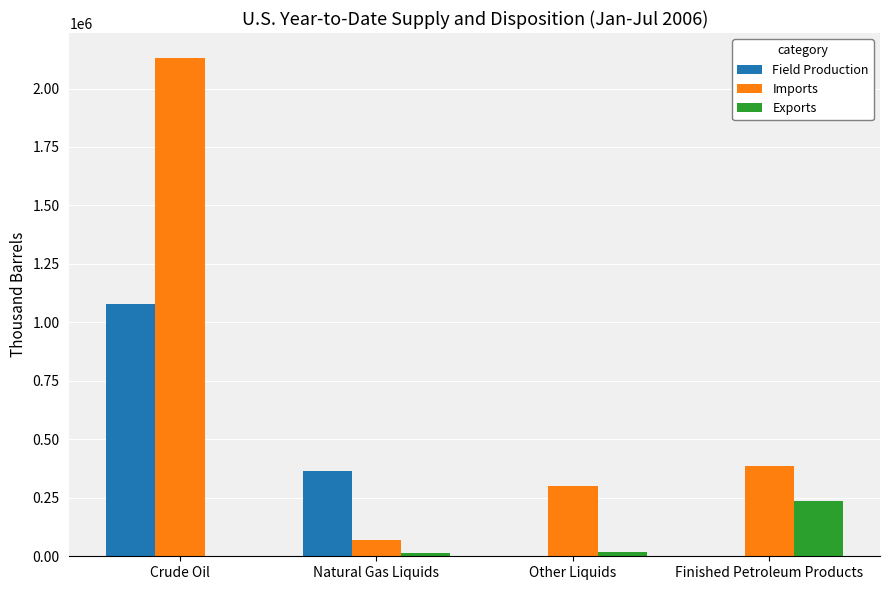

How many data points does each series have?

4